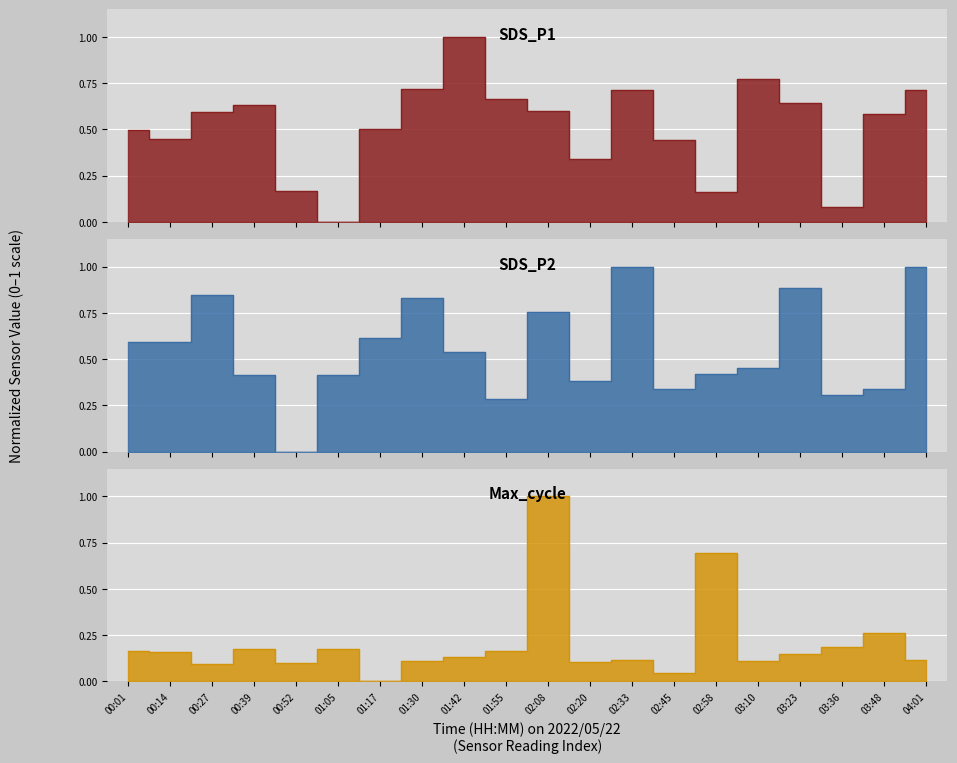

At which category does SDS_P1 reach its first local peak?

00:39